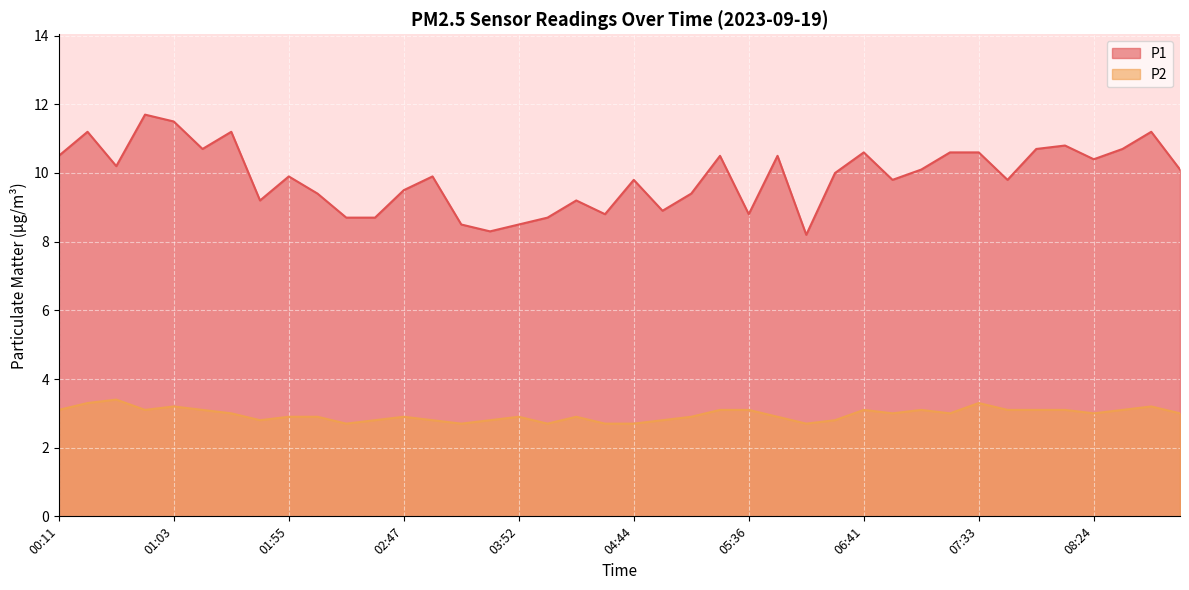

True or false: P2 and P1 cross at least once.

False